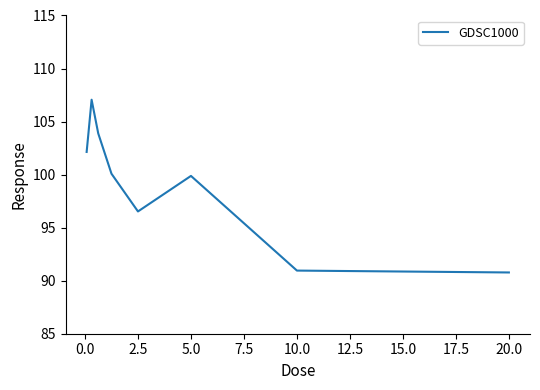

What is the smallest value displayed?

90.8